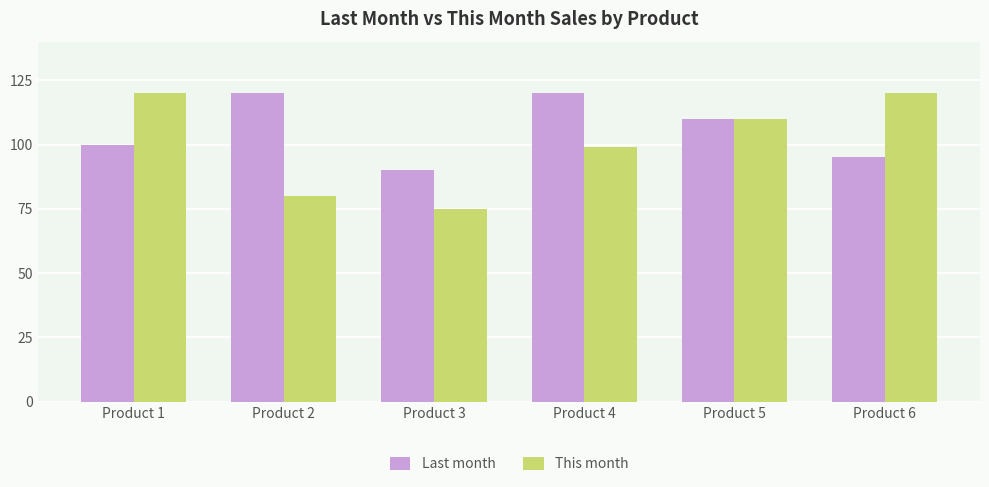

Does the chart contain stacked bars?

No